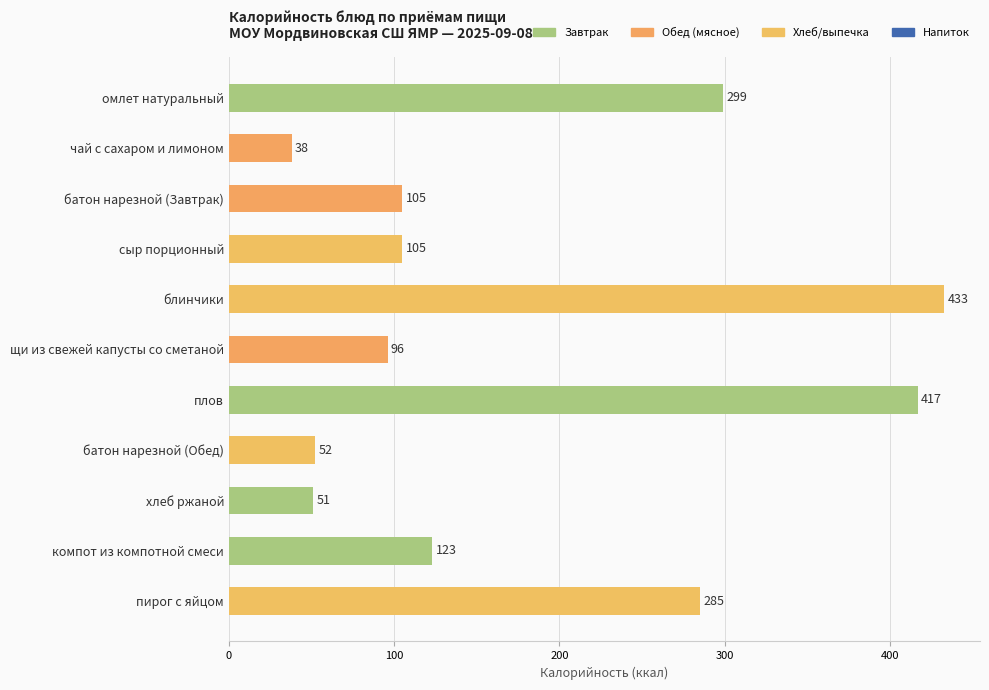

What is the difference between the values at батон нарезной (Завтрак) and щи из свежей капусты со сметаной?

9